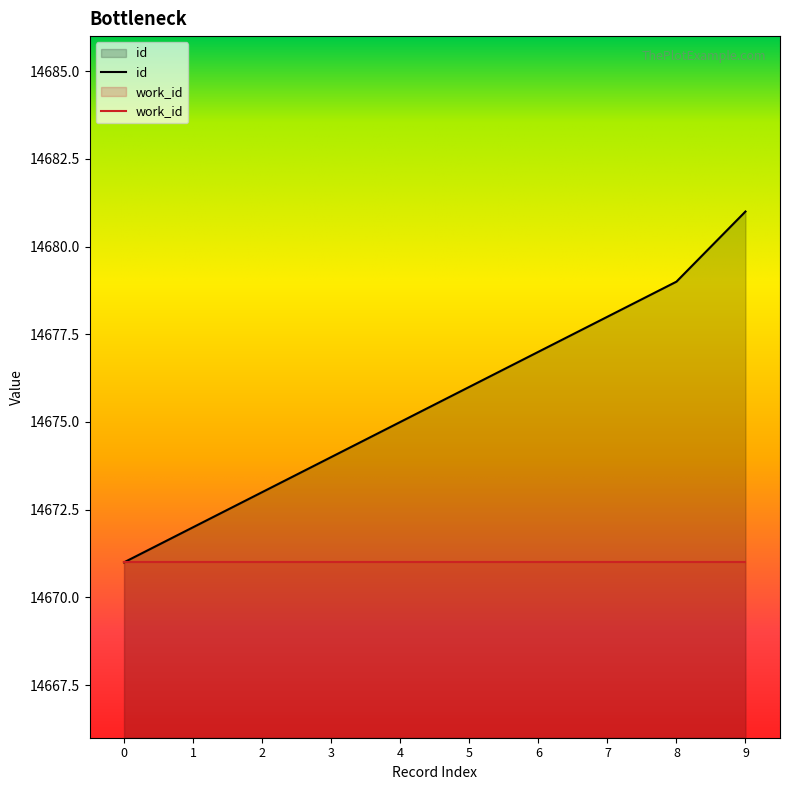

At which category is the sum across all series the highest?

9